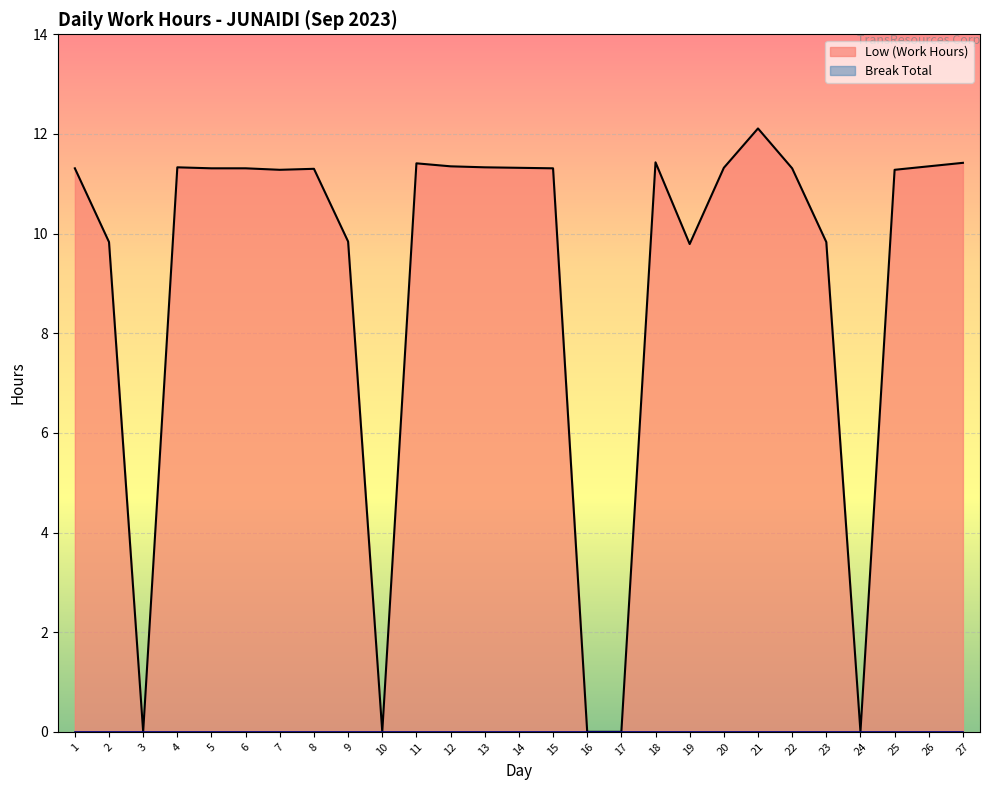

How many distinct data groups are displayed?

2